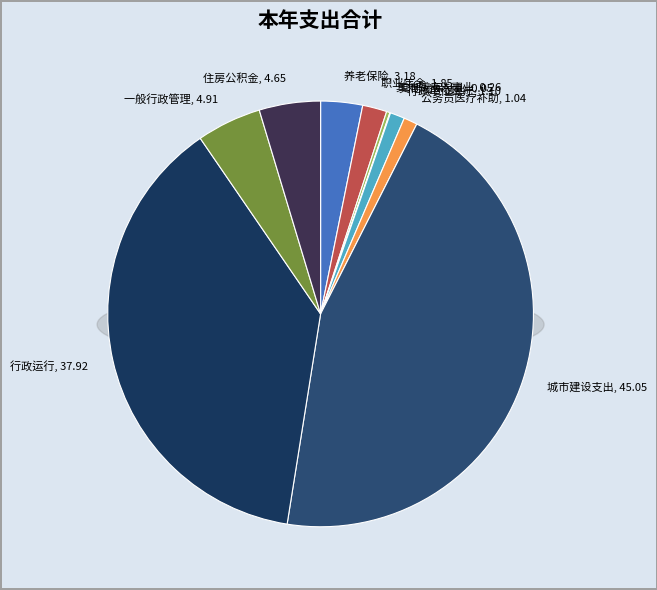

Which has a higher value, 公务员医疗补助 or 一般行政管理事务?

一般行政管理事务